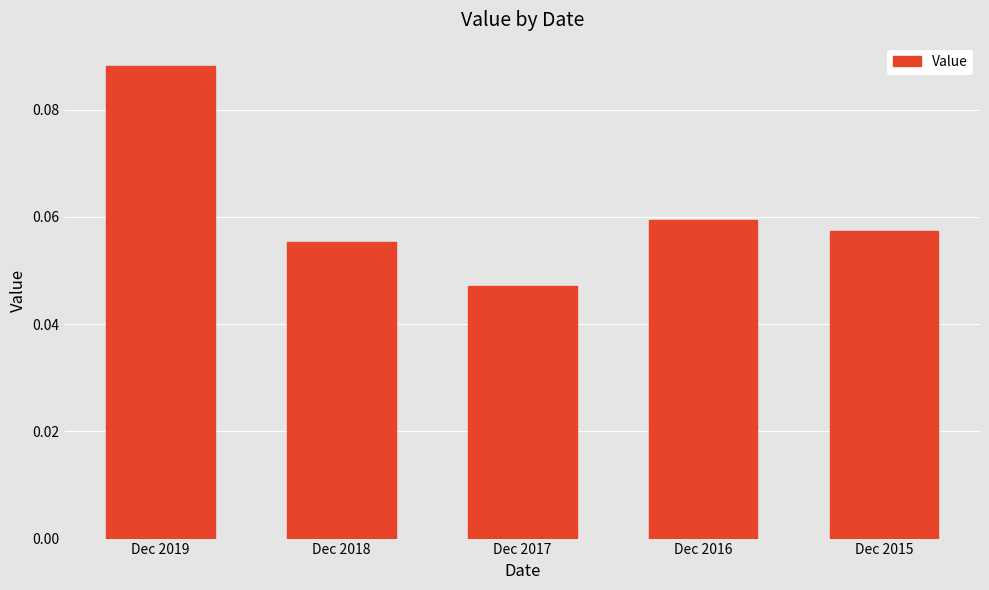

At which category does the chart reach its minimum across all series?

Dec 2017